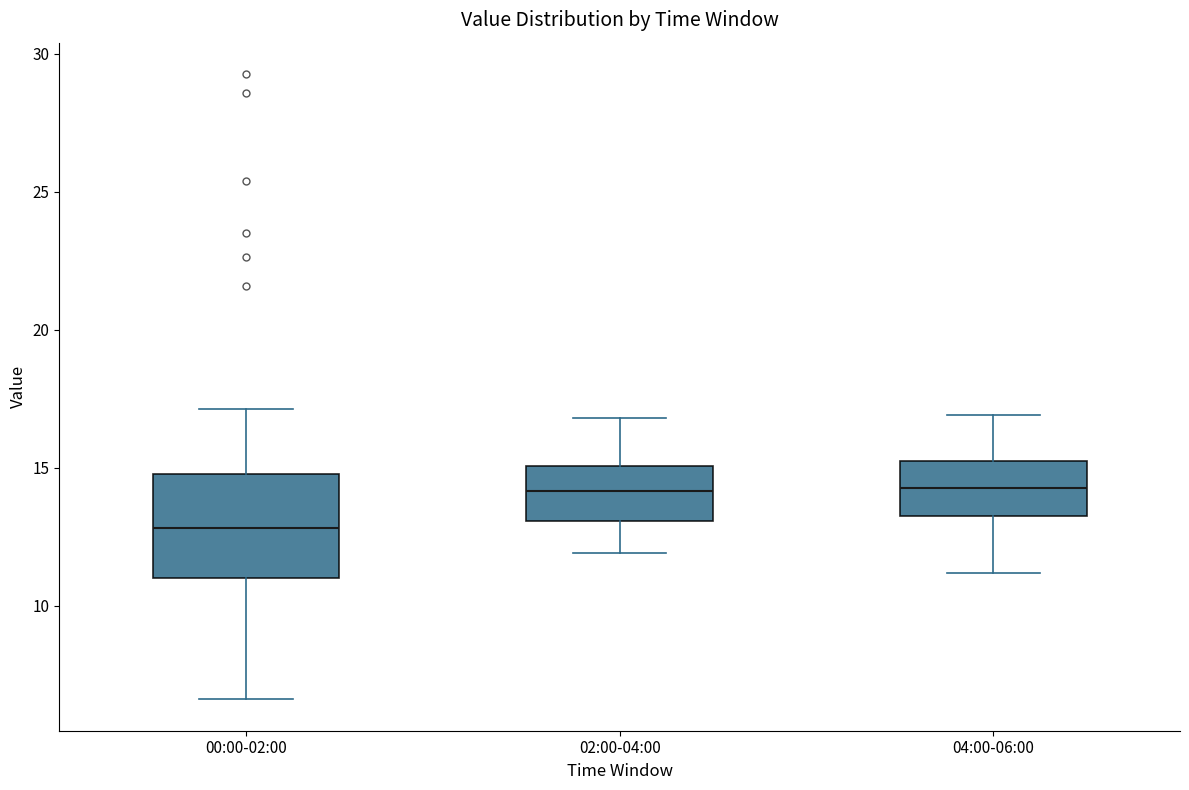

Reading left to right, transcribe this box plot: for each box, give where its median line is, the range the box spans, and where its two whiskers end, as read against the y-axis. The values are not printed on the chart, so give them approximately, as read against the axis.

00:00-02:00: median 13.0, box 11.0 to 15.0, whiskers 6.5 to 17.0
02:00-04:00: median 14.0, box 13.0 to 15.0, whiskers 12.0 to 17.0
04:00-06:00: median 14.5, box 13.5 to 15.5, whiskers 11.0 to 17.0